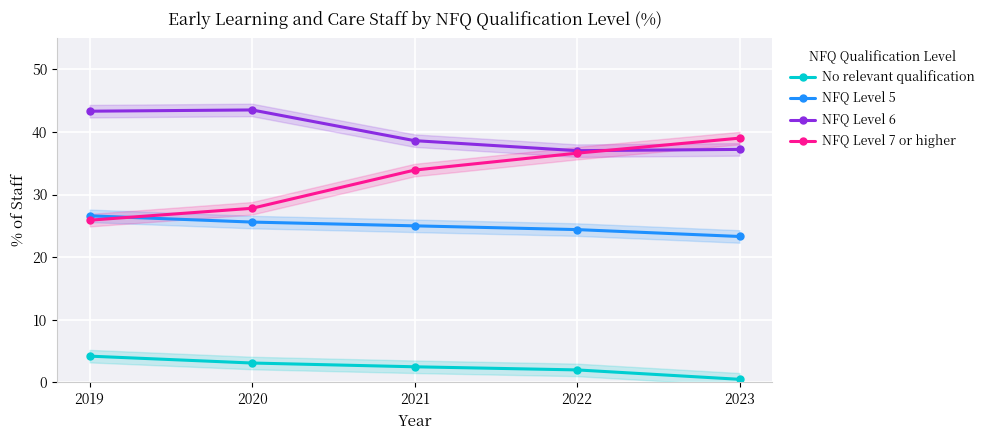

What is the total value across all series at 2023?

100.0